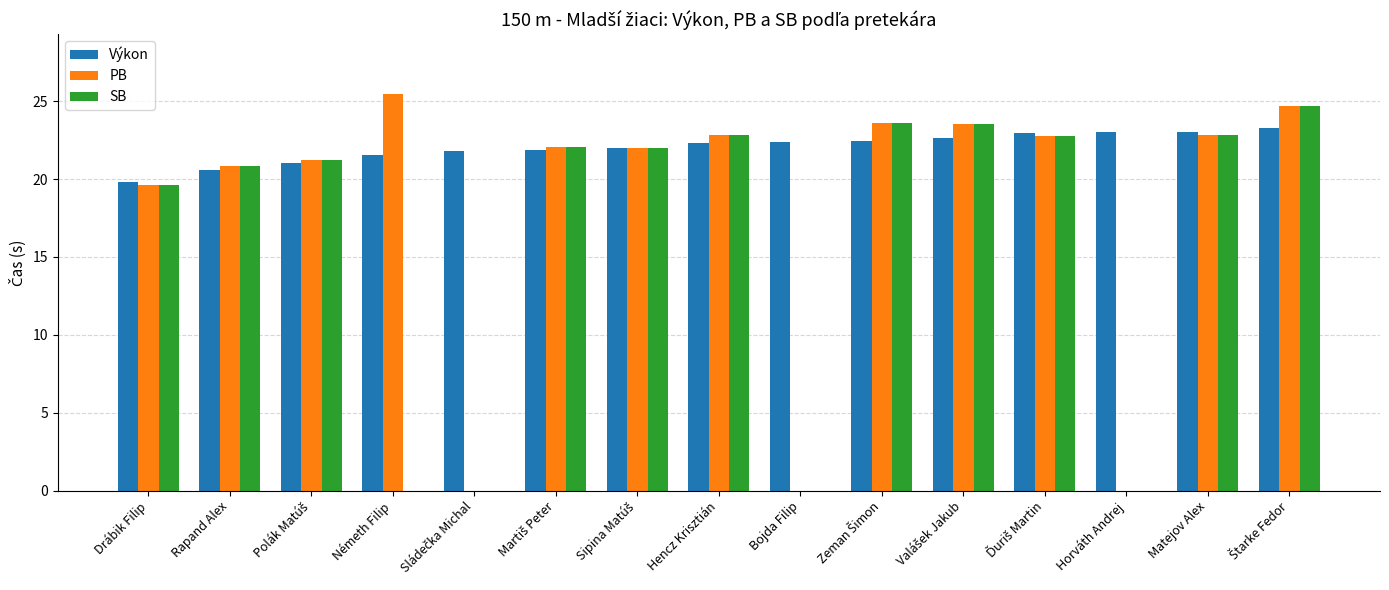

Rank the categories by Výkon value from highest to lowest.

Štarke Fedor, Matejov Alex, Horváth Andrej, Ďuriš Martin, Valášek Jakub, Zeman Šimon, Bojda Filip, Hencz Krisztián, Sipina Matúš, Martiš Peter, Sládečka Michal, Németh Filip, Polák Matúš, Rapand Alex, Drábik Filip